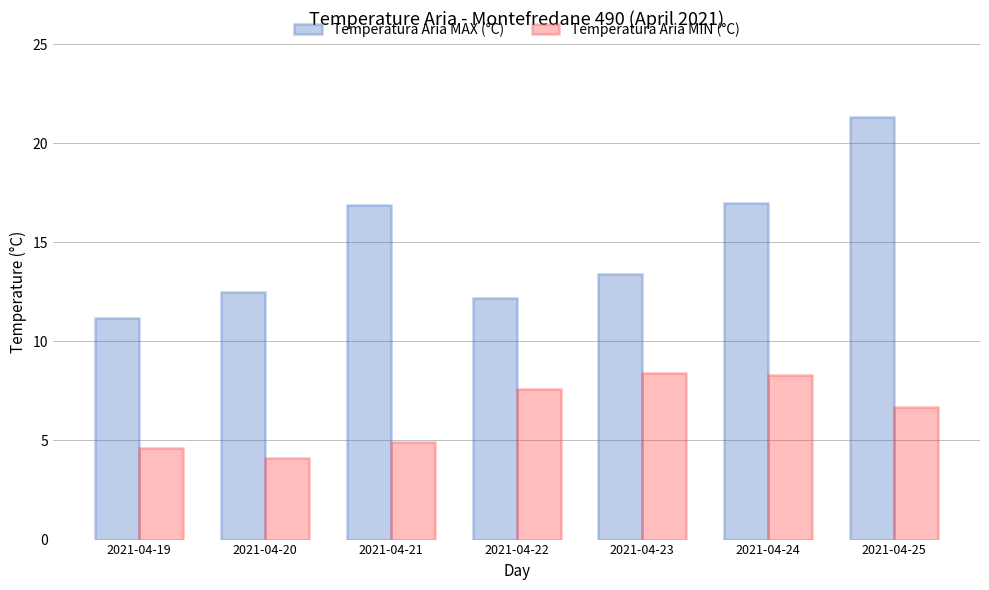

Does the chart contain any negative values?

No